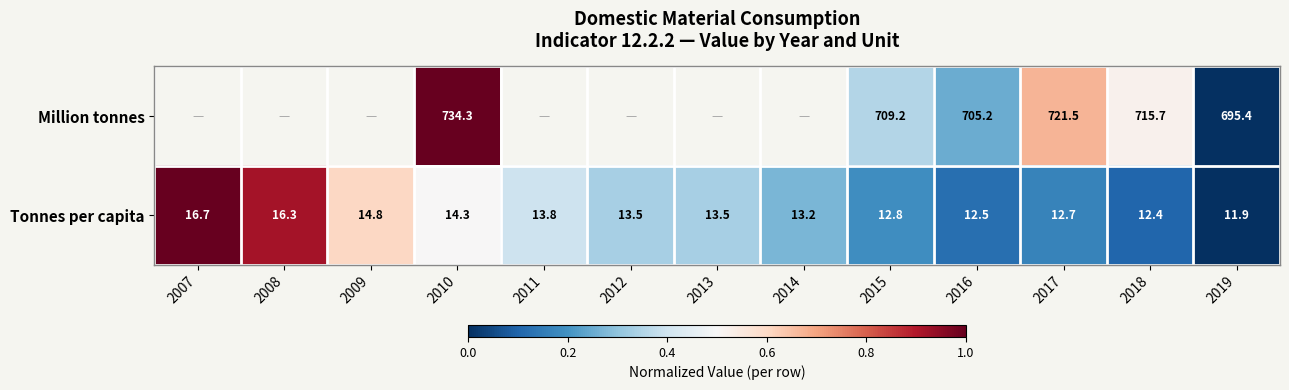

What is the difference between the highest and lowest values at 2010?

720.0